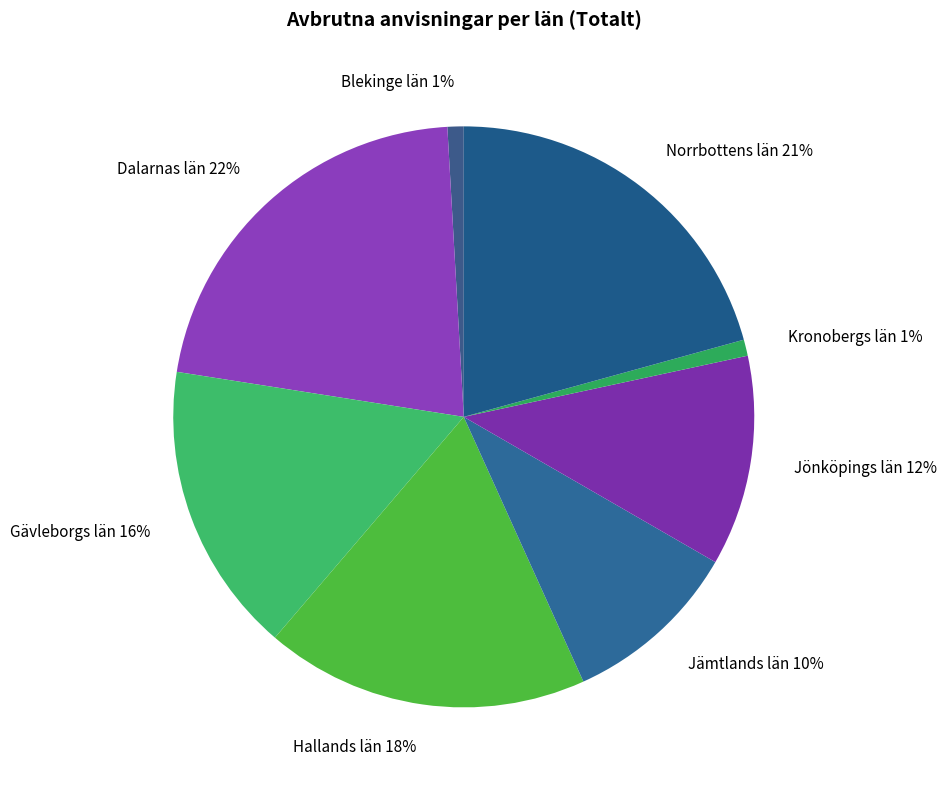

Which slice is the largest?

Dalarnas län